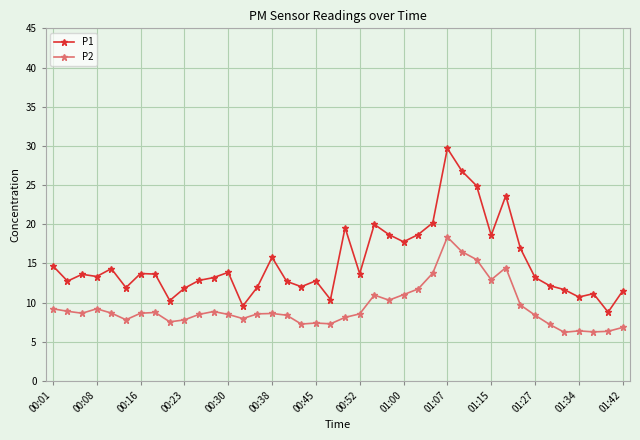

True or false: P2 and P1 intersect in this chart.

False